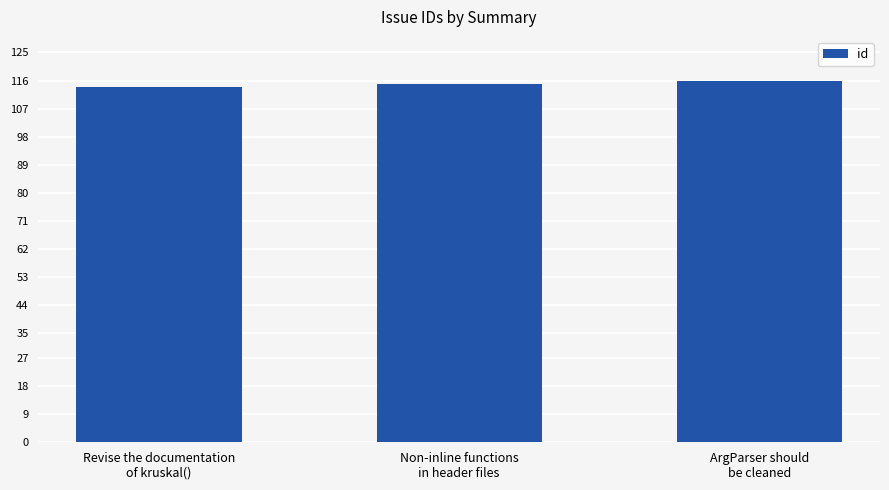

The chart shows a value of 34 at ArgParser should
be cleaned. True or false?

False